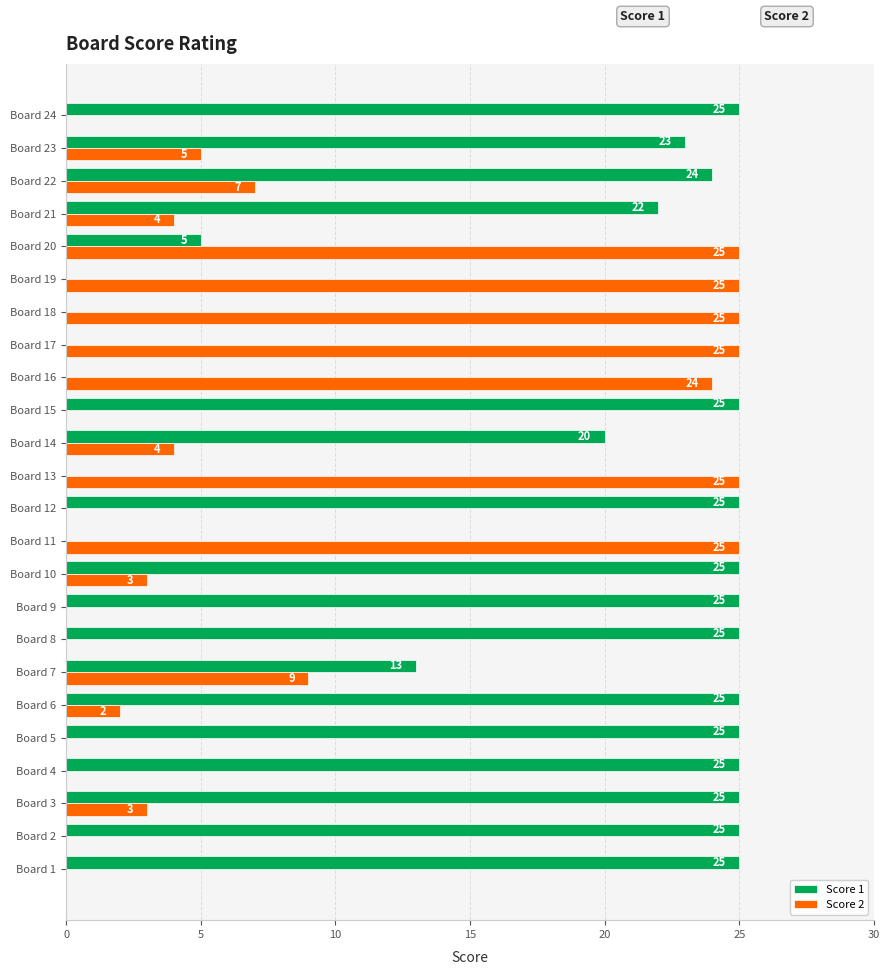

Which series has the largest total across all categories?

Score 1